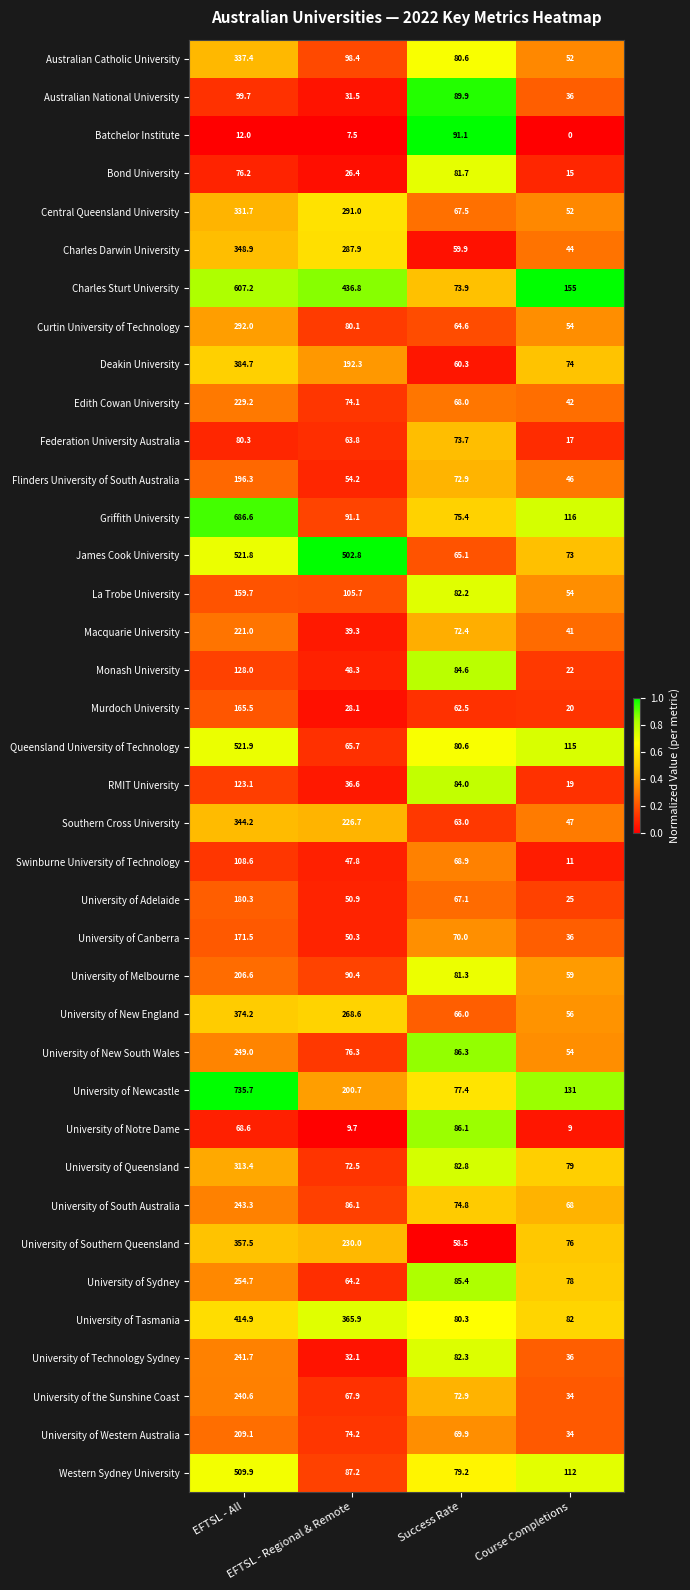

List the series in order of their peak value, lowest first.

Federation University Australia, Bond University, University of Notre Dame, Batchelor Institute, Australian National University, Swinburne University of Technology, RMIT University, Monash University, La Trobe University, Murdoch University, University of Canberra, University of Adelaide, Flinders University of South Australia, University of Melbourne, University of Western Australia, Macquarie University, Edith Cowan University, University of the Sunshine Coast, University of Technology Sydney, University of South Australia, University of New South Wales, University of Sydney, Curtin University of Technology, University of Queensland, Central Queensland University, Australian Catholic University, Southern Cross University, Charles Darwin University, University of Southern Queensland, University of New England, Deakin University, University of Tasmania, Western Sydney University, James Cook University, Queensland University of Technology, Charles Sturt University, Griffith University, University of Newcastle